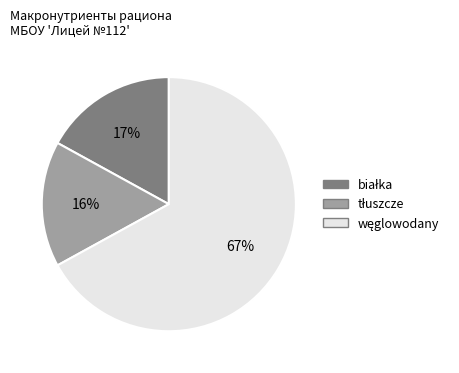

To the nearest percent, what is the average slice percentage?

33%